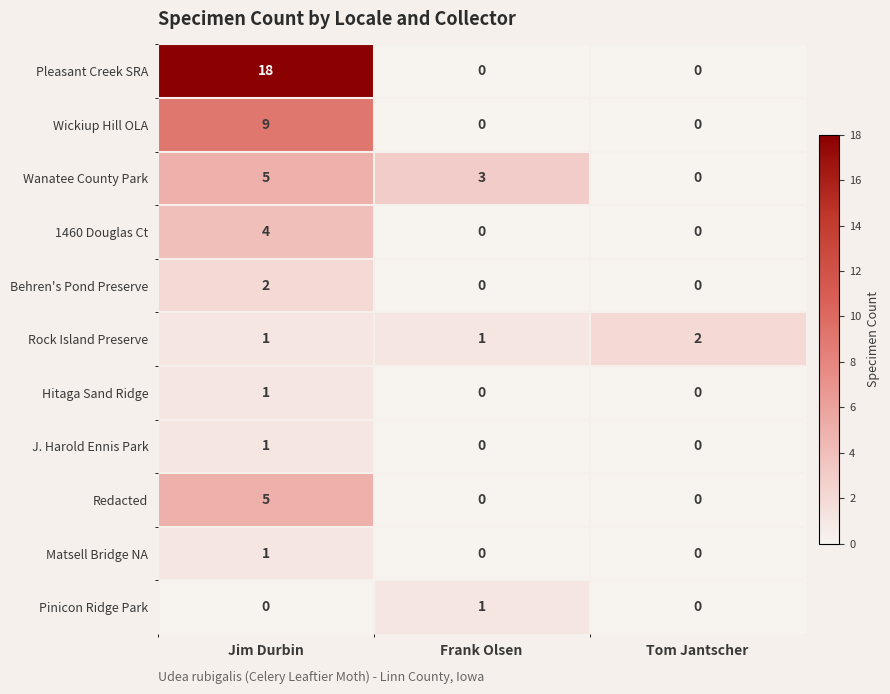

Count the number of categories in the chart.

3